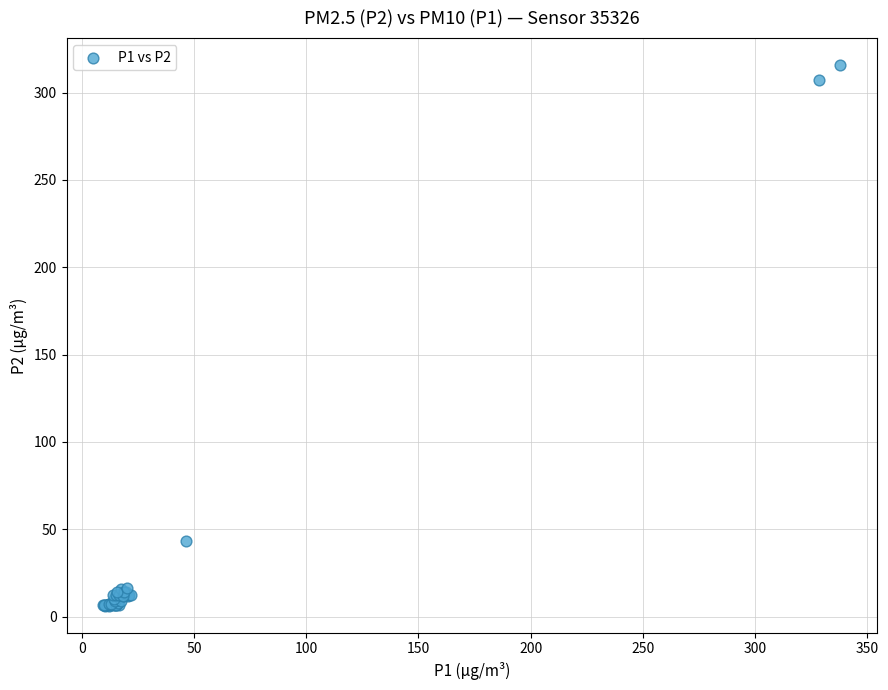

What Y value in the scatter plot is closest to 160?

43.0